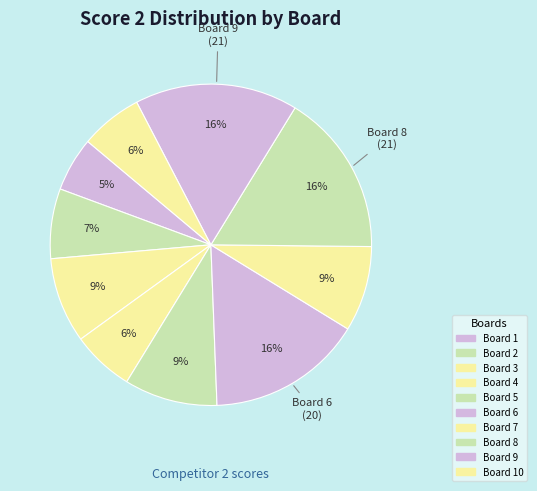

How many segments does this pie chart have?

10